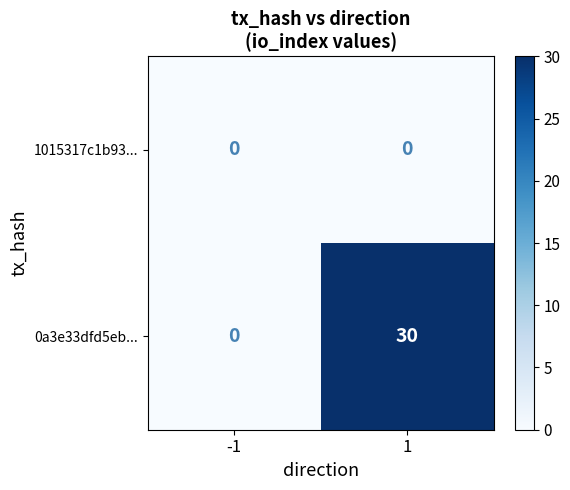

Is it true that 0a3e33dfd5eb... equals 46 at 1?

False